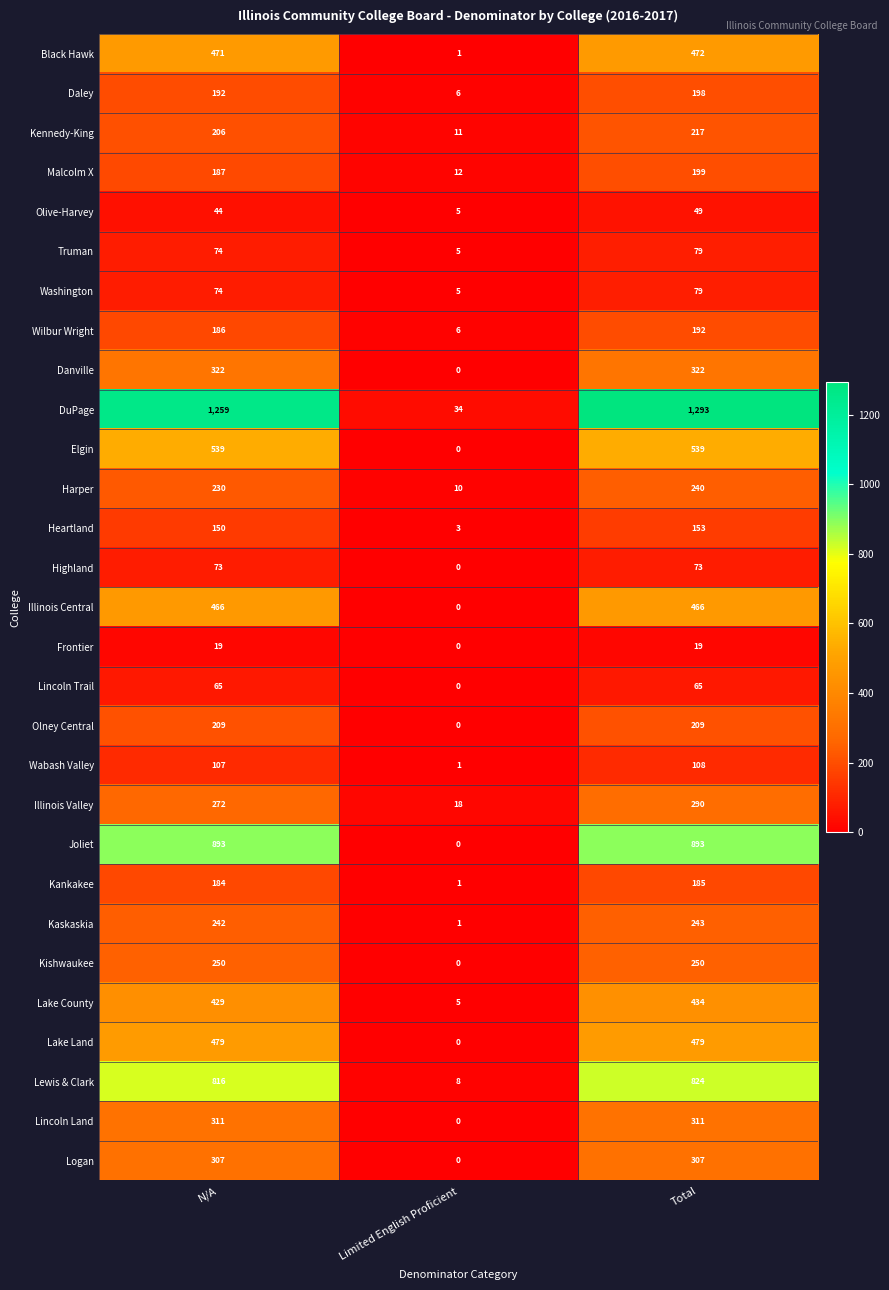

What is the difference between the maximum and minimum values in the Malcolm X series?

187